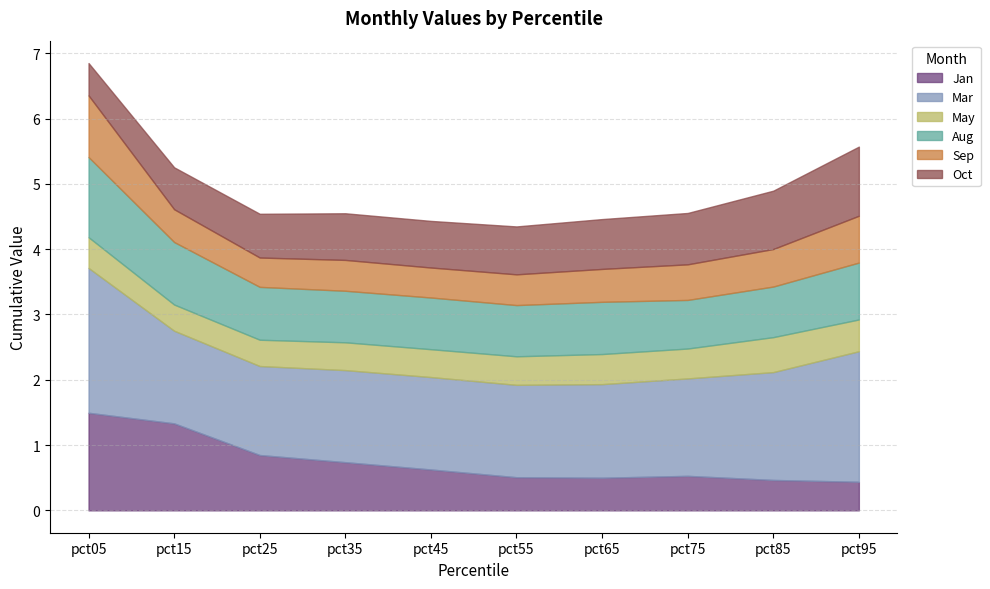

True or false: Mar has a value of 1.5 at pct75.

True